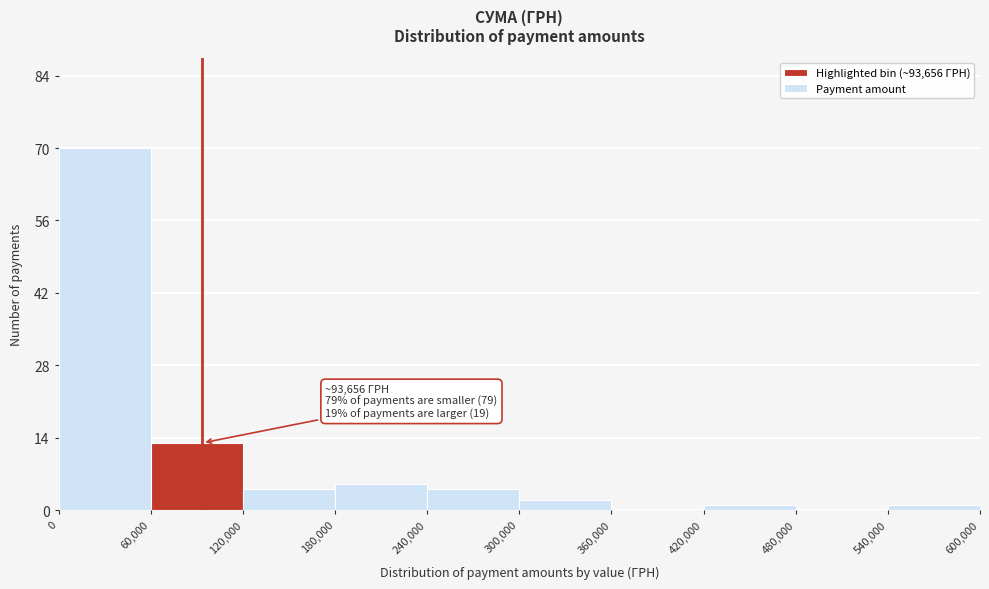

Which range on the x-axis has the tallest bar?

0 to 60,000